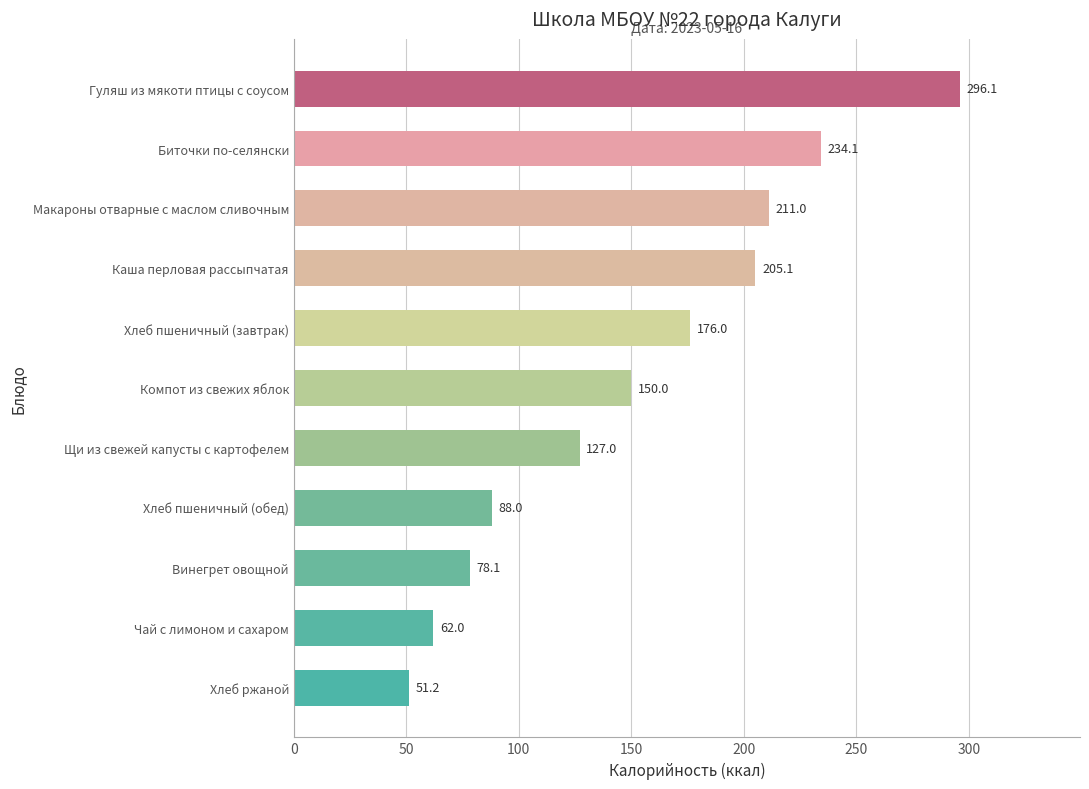

What is the change in value from Щи из свежей капусты с картофелем to Каша перловая рассыпчатая?

+78.1